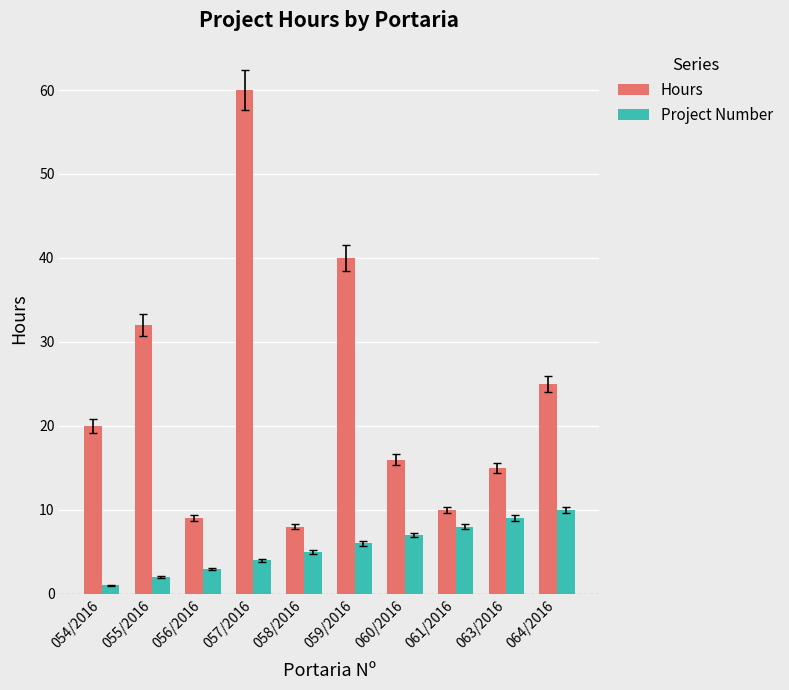

Which series has the largest range (max minus min)?

Hours